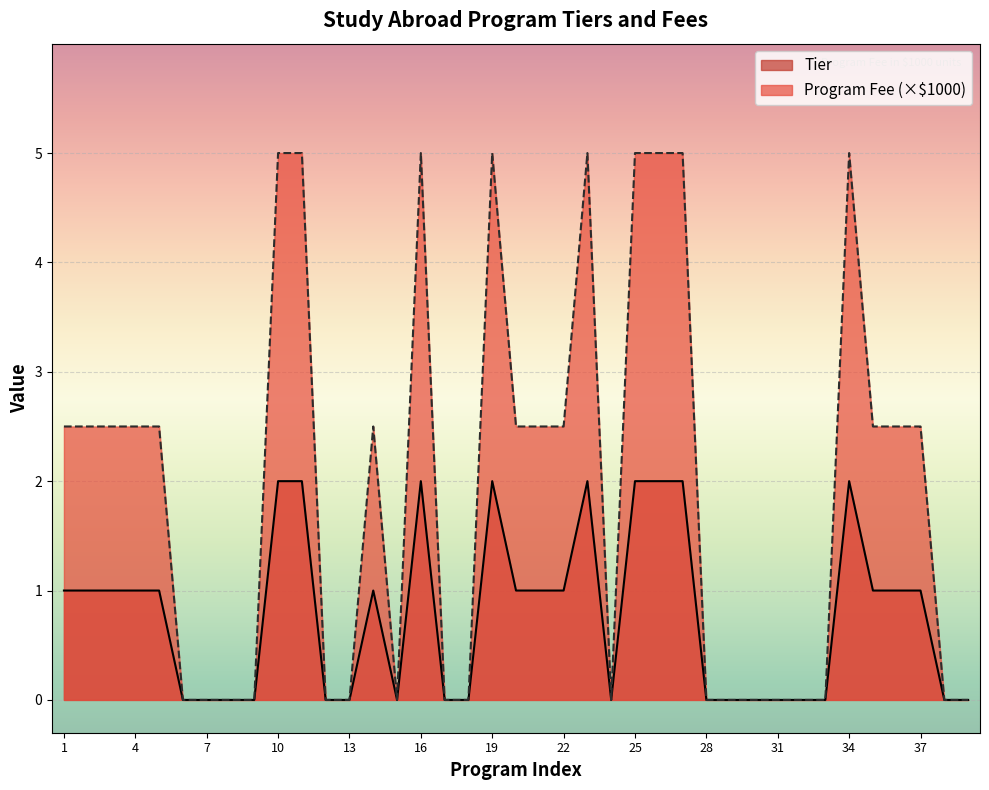

Which series changed the most between 1 and 15?

Tier